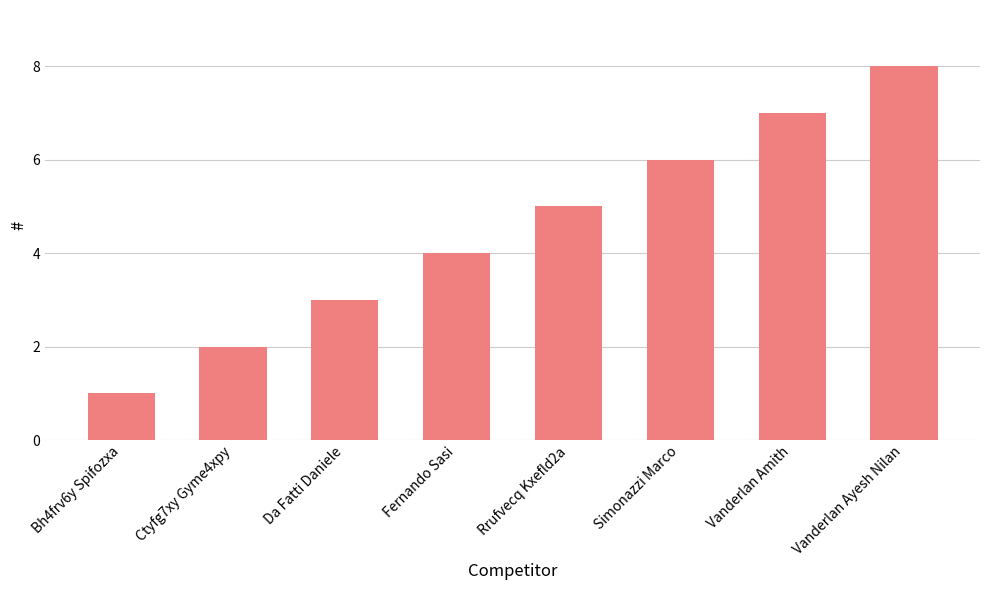

What is the sum of all values?

36